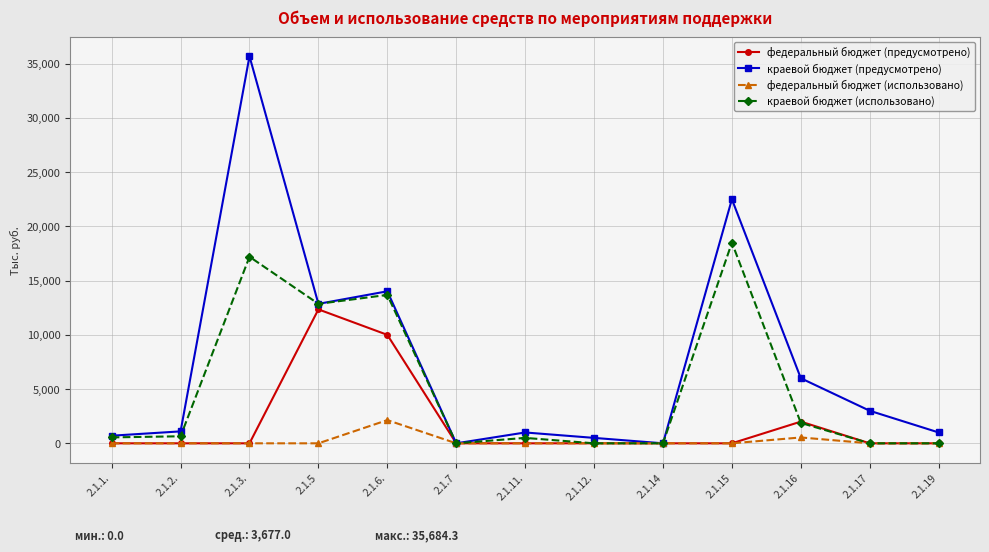

True or false: федеральный бюджет (использовано) has more than 1 points higher than both neighbors.

True